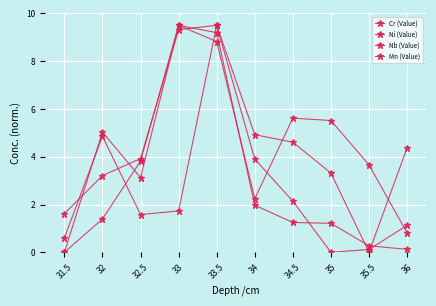

After their last crossing, which series has the higher values: Nb (Value) or Ni (Value)?

Ni (Value)